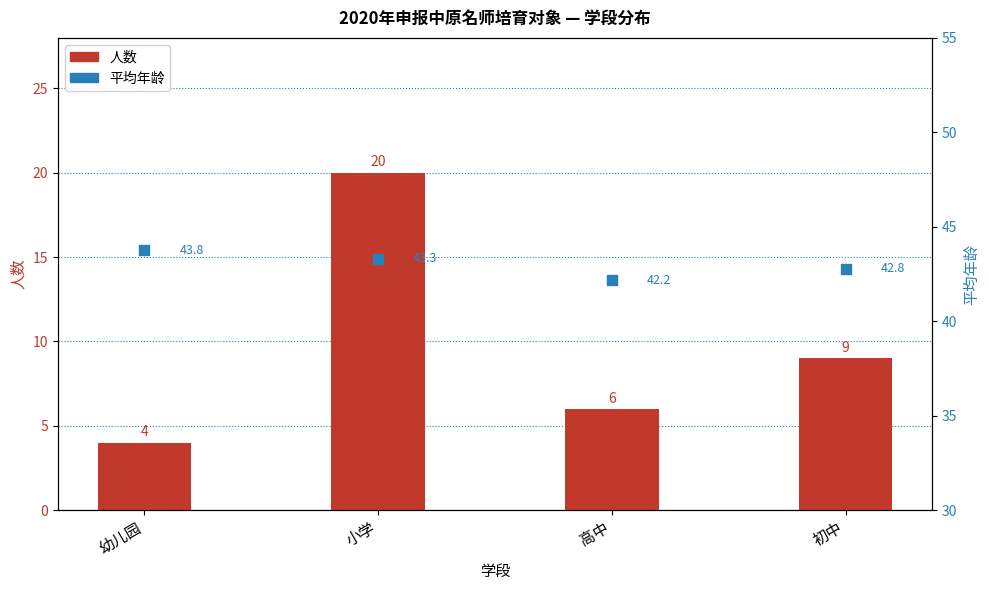

Which series contains the highest Y value?

平均年龄